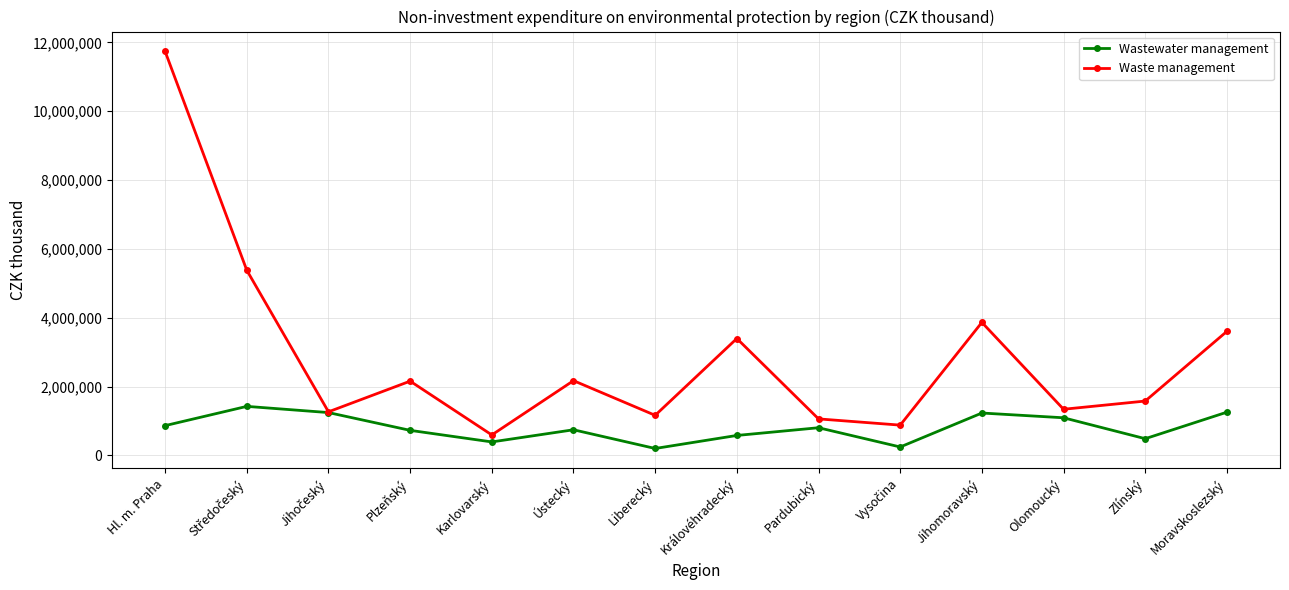

Which series has the largest total across all categories?

Waste management